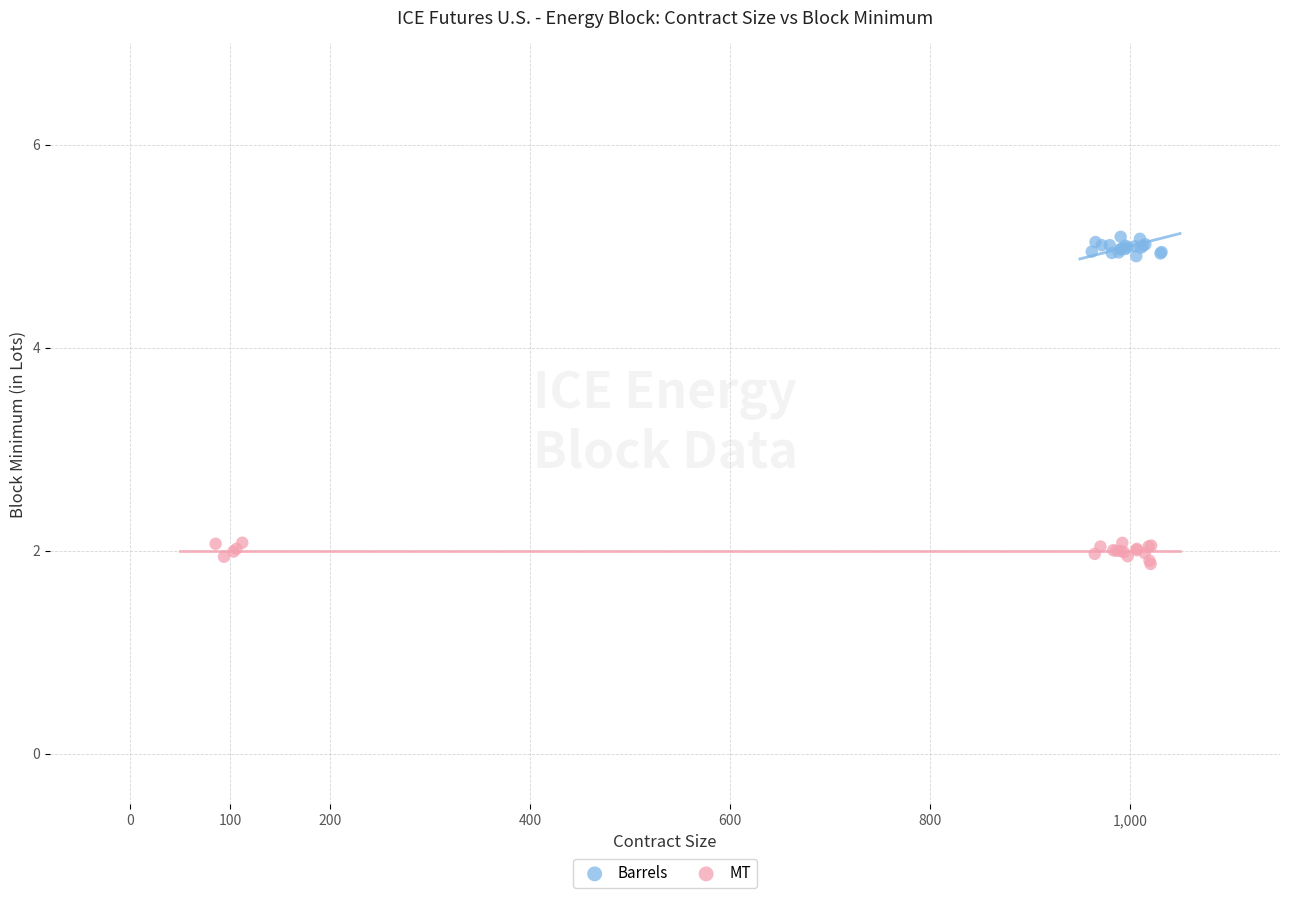

Which series reaches the minimum Y coordinate?

MT